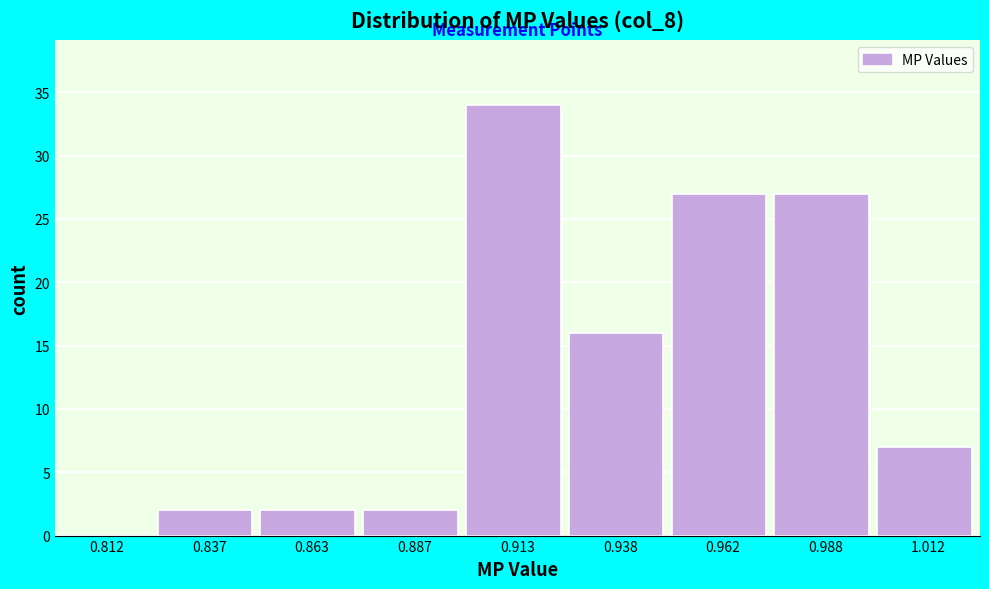

Reading left to right, list every bar in this chart as the range it spans on the x-axis followed by its height. The values are not printed on the chart, so give them approximately, as read against the axis.

0.800 to 0.825: 0
0.825 to 0.850: 2
0.850 to 0.875: 2
0.875 to 0.900: 2
0.900 to 0.925: 34
0.925 to 0.950: 16
0.950 to 0.975: 27
0.975 to 1.000: 27
1.000 to 1.025: 7